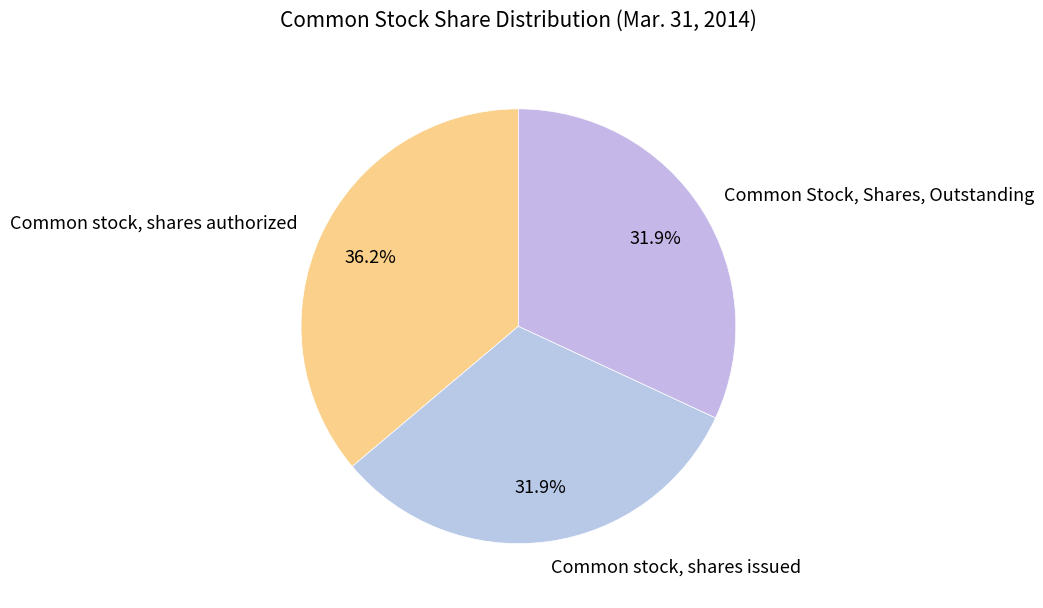

To the nearest percent, what is the difference between the Common stock, shares issued and Common stock, shares authorized slice percentages?

4%